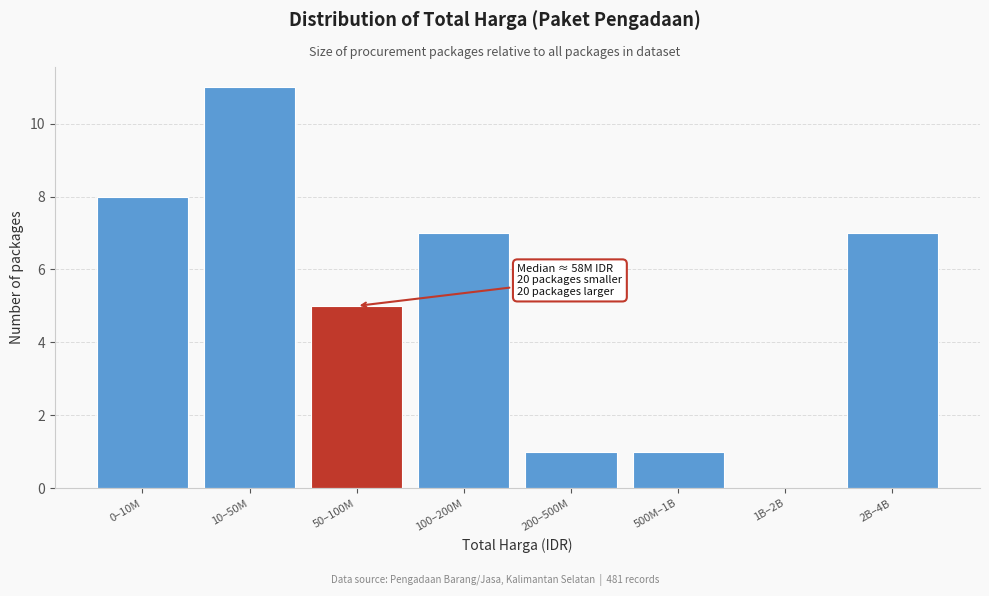

Reading left to right, list all the values displayed in this chart.

0–10M=8	10–50M=11	50–100M=5	100–200M=7	200–500M=1	500M–1B=1	1B–2B=0	2B–4B=7